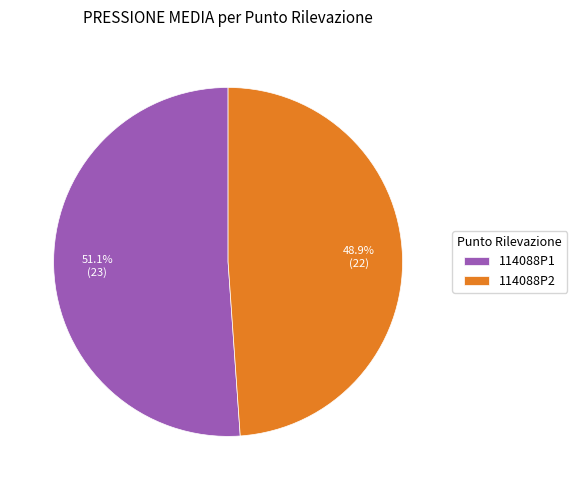

To the nearest percent, what is the average slice percentage?

50%